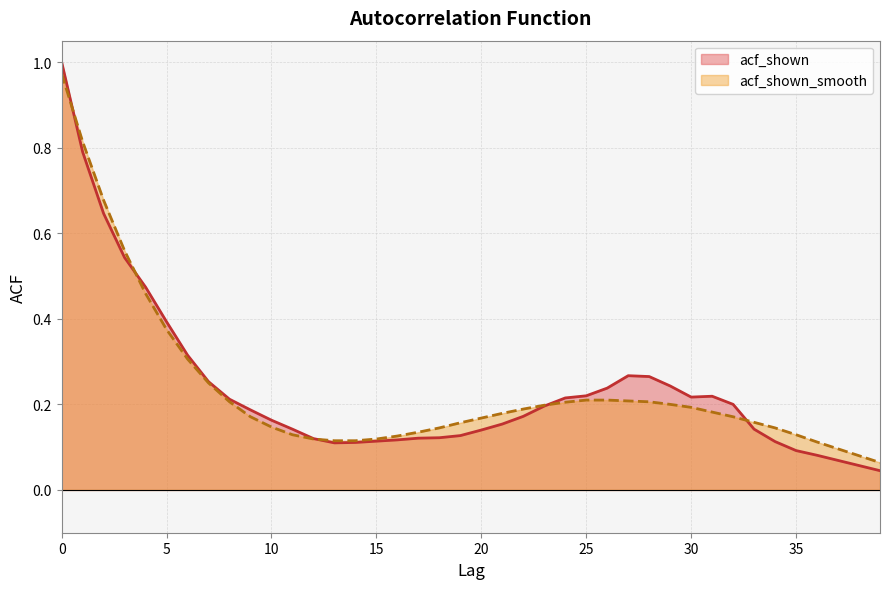

How many interior local valleys does the acf_shown series have?

2